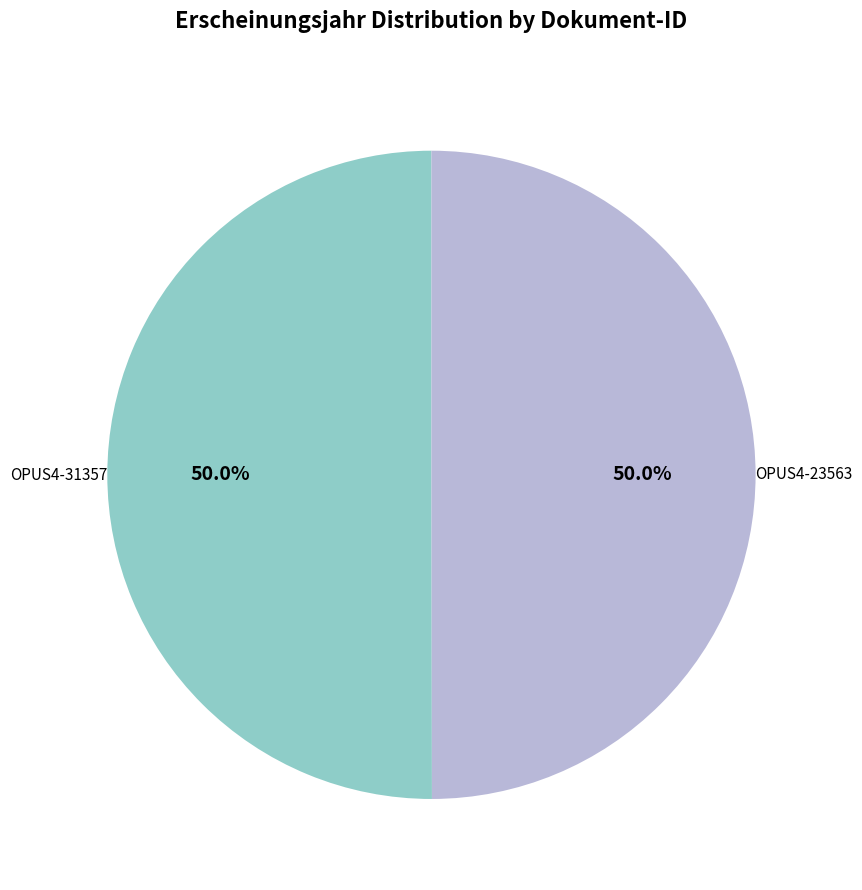

Is the sum of OPUS4-31357 and OPUS4-23563 greater than half?

Yes